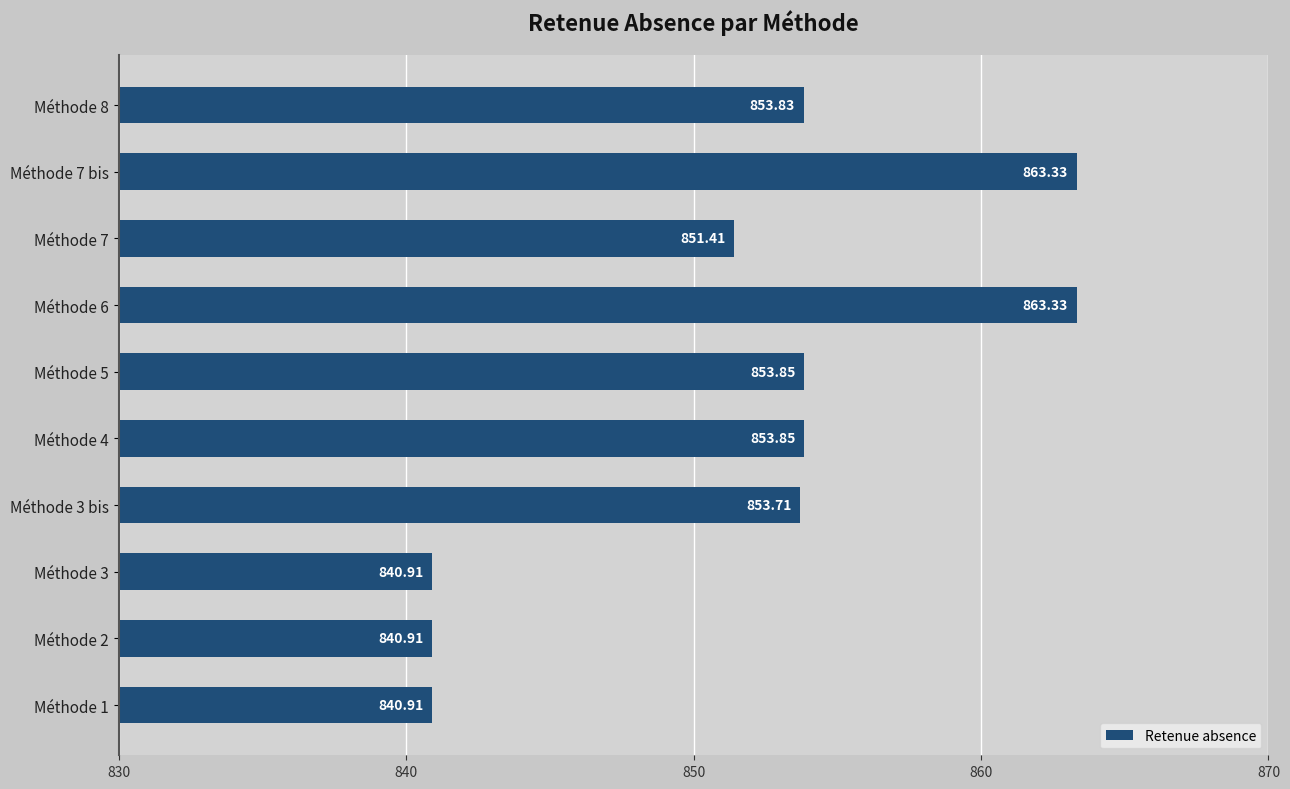

What is the ratio of the value at Méthode 3 bis to the value at Méthode 1?

1.0